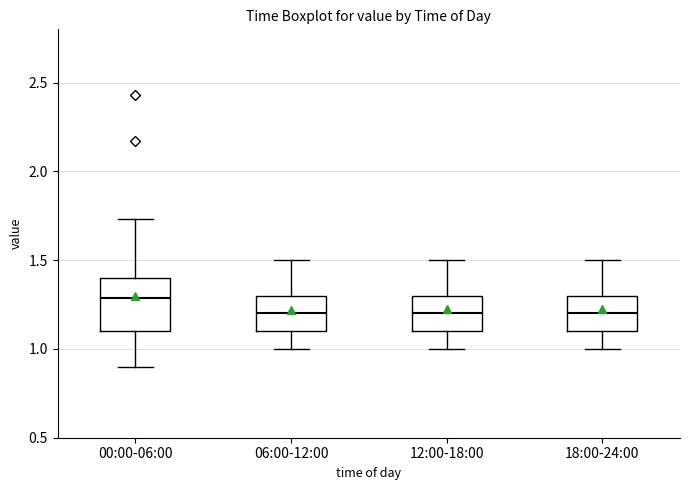

Reading left to right, read every box against the y-axis: the position of its median line, the range the box covers, and the ends of its whiskers. The values are not printed on the chart, so give them approximately, as read against the axis.

00:00-06:00: median 1.30, box 1.10 to 1.40, whiskers 0.90 to 1.75
06:00-12:00: median 1.20, box 1.10 to 1.30, whiskers 1.00 to 1.50
12:00-18:00: median 1.20, box 1.10 to 1.30, whiskers 1.00 to 1.50
18:00-24:00: median 1.20, box 1.10 to 1.30, whiskers 1.00 to 1.50